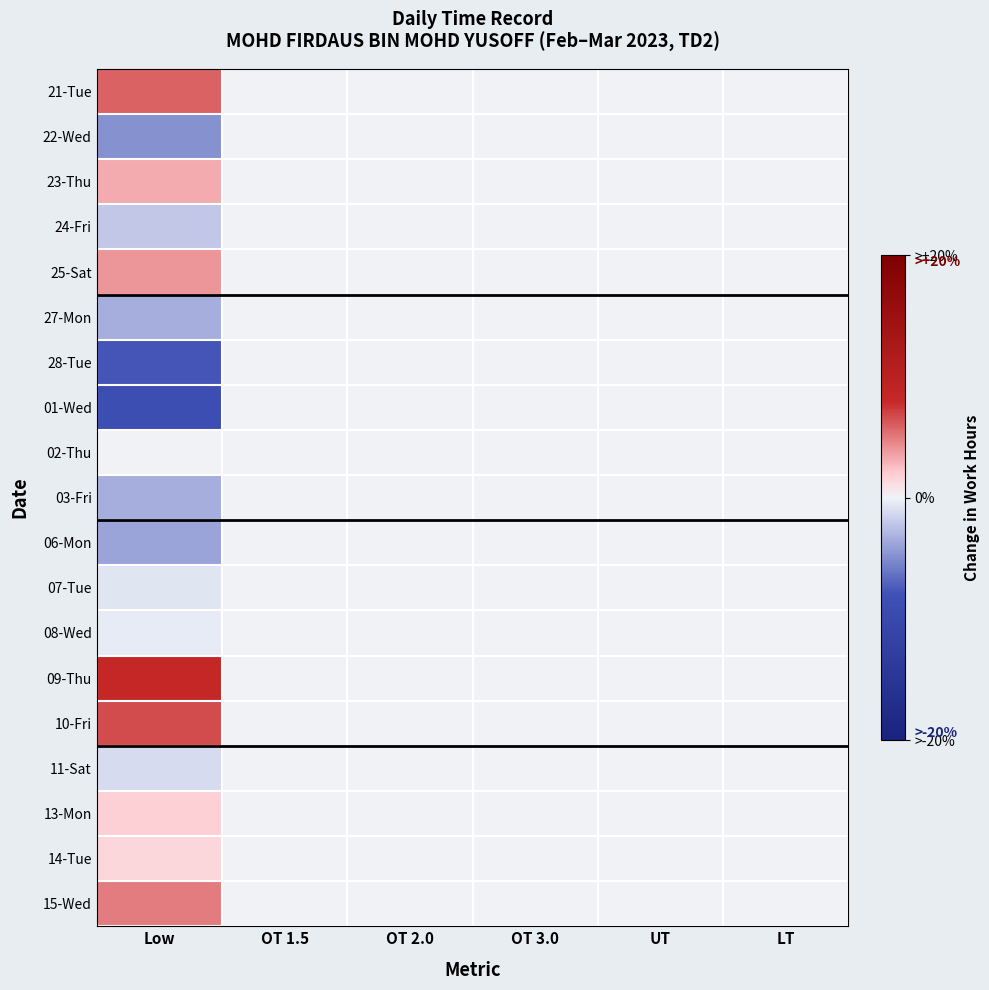

At how many categories does at least one series exceed 1?

1